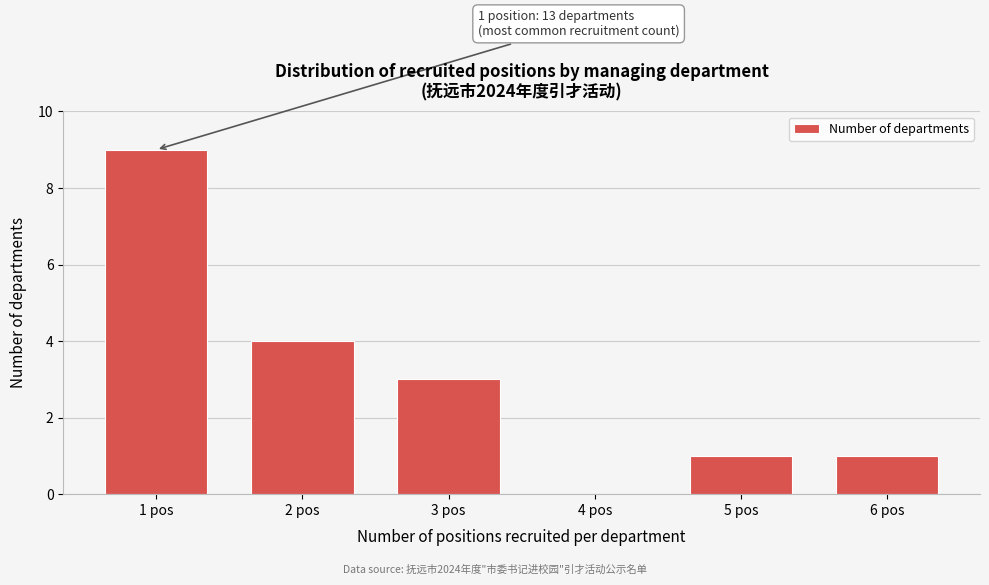

Reading left to right, what are all the values shown in this chart?

1 pos=9	2 pos=4	3 pos=3	4 pos=0	5 pos=1	6 pos=1